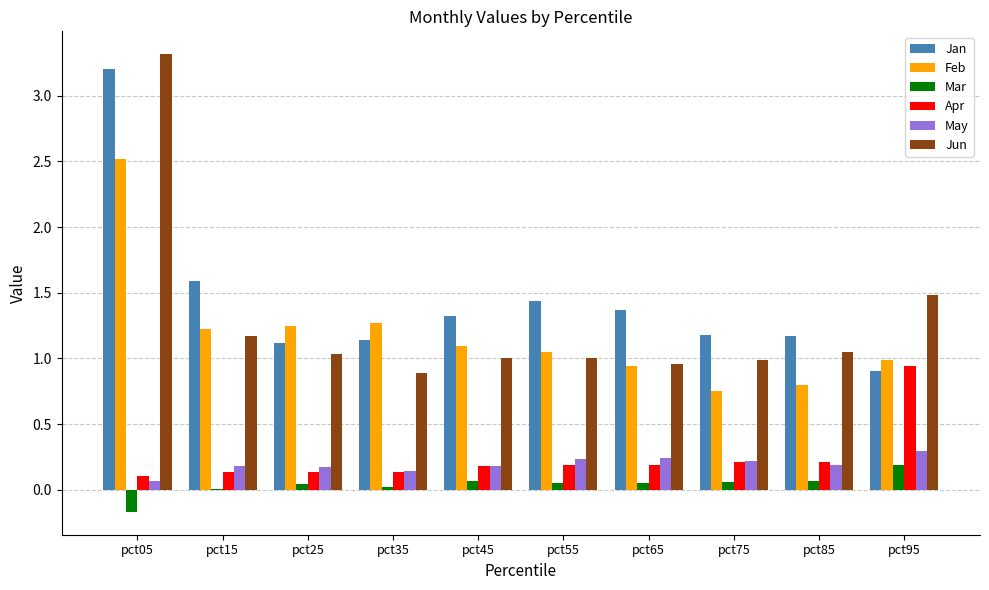

Which series changed the most between pct35 and pct75?

Feb